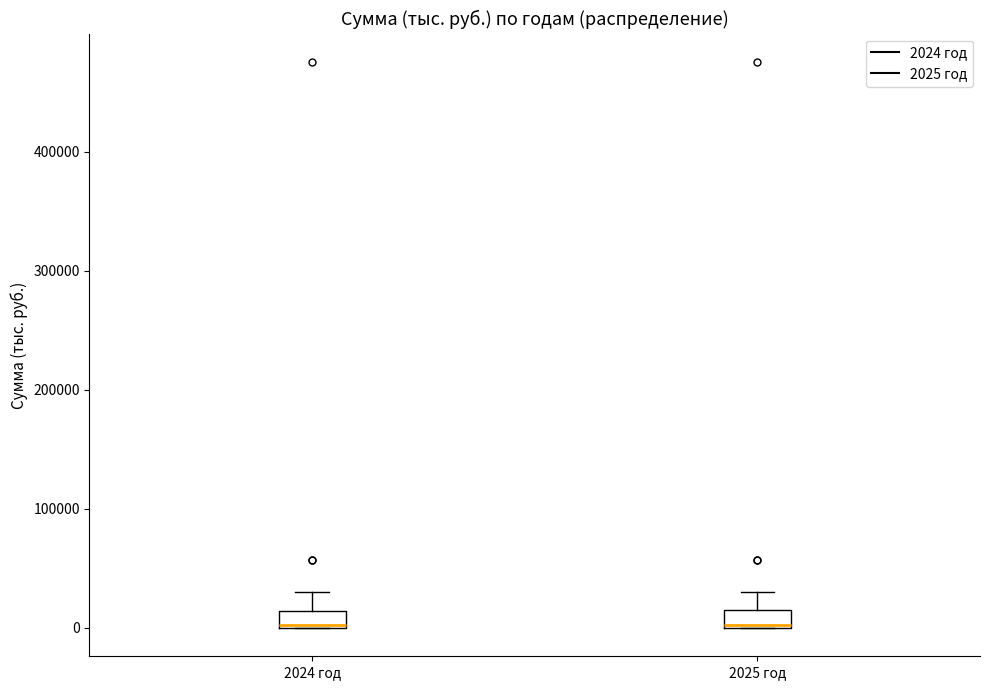

Where does the upper whisker of the box for 2024 год end on the y-axis? The values are not printed on the chart, so give them approximately, as read against the axis.

30000